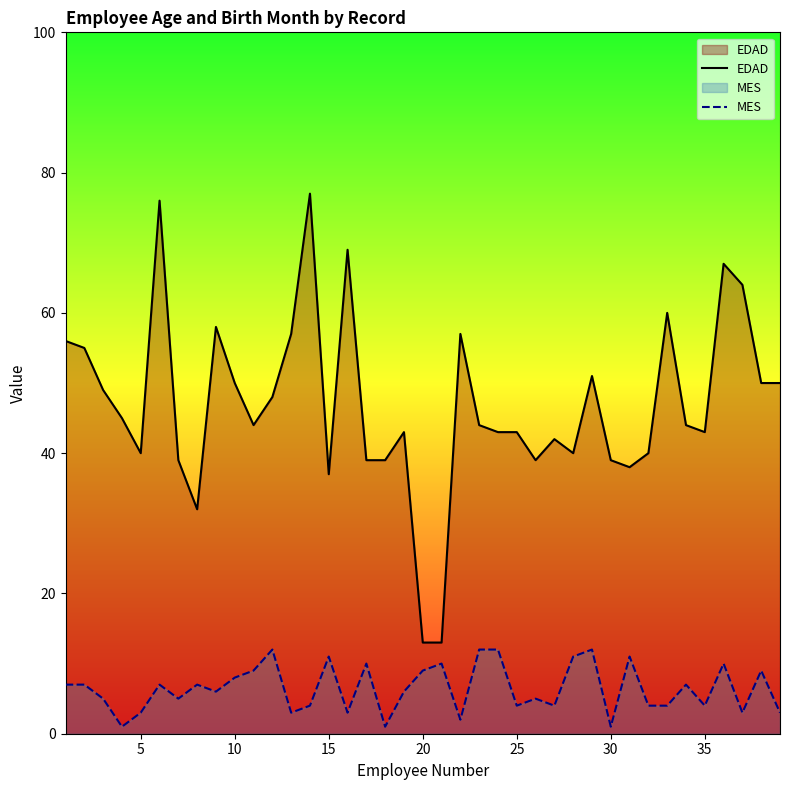

Which series has the widest spread of values?

EDAD